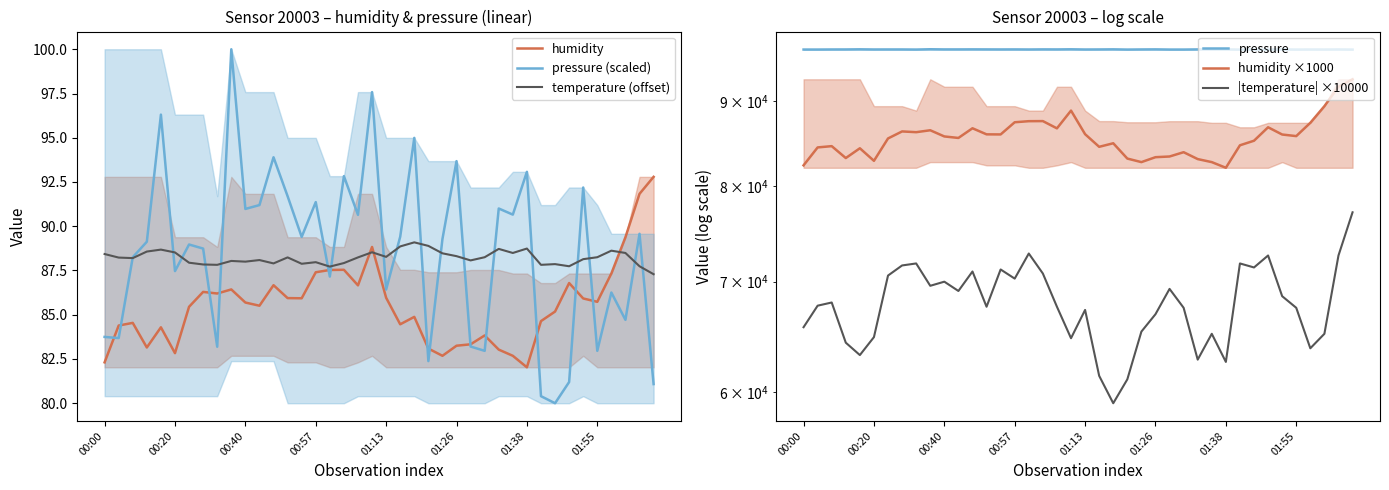

Reading left to right, extract all data points from this chart.

humidity: 82.3	84.4	84.5	83.2	84.3	82.8	85.5	86.3	86.2	86.4	85.7	85.5	86.7	85.9	85.9	87.4	87.5	87.5	86.7	88.8	86.0	84.5	84.9	83.1	82.7	83.2	83.3	83.8	83.0	82.7	82.0	84.6	85.2	86.8	85.9	85.7	87.3	89.4	91.8	92.8
pressure (scaled): 83.7	83.7	88.2	89.1	96.3	87.5	89.0	88.7	83.2	100.0	91.0	91.2	93.9	91.7	89.4	91.4	87.2	92.8	90.6	97.6	86.4	89.4	95.0	82.4	89.3	93.7	83.2	83.0	91.0	90.7	93.1	80.4	80.0	81.2	92.2	83.0	86.3	84.7	89.6	81.1
temperature (offset): 88.4	88.2	88.2	88.6	88.7	88.5	87.9	87.8	87.8	88.0	88.0	88.1	87.9	88.2	87.9	88.0	87.7	87.9	88.2	88.5	88.3	88.9	89.1	88.9	88.5	88.3	88.1	88.2	88.7	88.5	88.7	87.8	87.9	87.7	88.1	88.2	88.6	88.5	87.7	87.3
pressure: 96711.7	96711.5	96722.6	96724.7	96742.2	96720.7	96724.3	96723.8	96710.3	96751.1	96729.2	96729.8	96736.3	96731.0	96725.4	96730.2	96719.9	96733.7	96728.4	96745.2	96718.2	96725.4	96739.0	96708.3	96725.1	96735.8	96710.3	96709.8	96729.3	96728.4	96734.3	96703.5	96702.6	96705.5	96732.2	96709.8	96717.8	96714.0	96725.8	96705.2
humidity ×1000: 82310.0	84390.0	84540.0	83150.0	84290.0	82830.0	85450.0	86290.0	86200.0	86430.0	85690.0	85510.0	86670.0	85940.0	85930.0	87400.0	87530.0	87540.0	86660.0	88830.0	85960.0	84460.0	84880.0	83090.0	82680.0	83250.0	83330.0	83830.0	83030.0	82680.0	82030.0	84640.0	85180.0	86790.0	85920.0	85730.0	87330.0	89380.0	91830.0	92790.0
|temperature| ×10000: 65700.0	67700.0	68000.0	64300.0	63200.0	64800.0	70600.0	71600.0	71800.0	69600.0	70000.0	69100.0	71000.0	67600.0	71200.0	70300.0	72800.0	70800.0	67600.0	64700.0	67300.0	61400.0	59100.0	61100.0	65300.0	66900.0	69300.0	67500.0	62800.0	65100.0	62600.0	71800.0	71400.0	72600.0	68600.0	67500.0	63800.0	65100.0	72600.0	77100.0